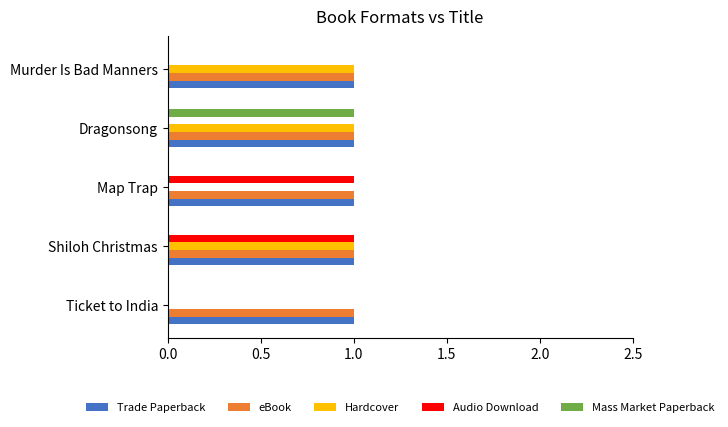

How many distinct data groups are displayed?

5